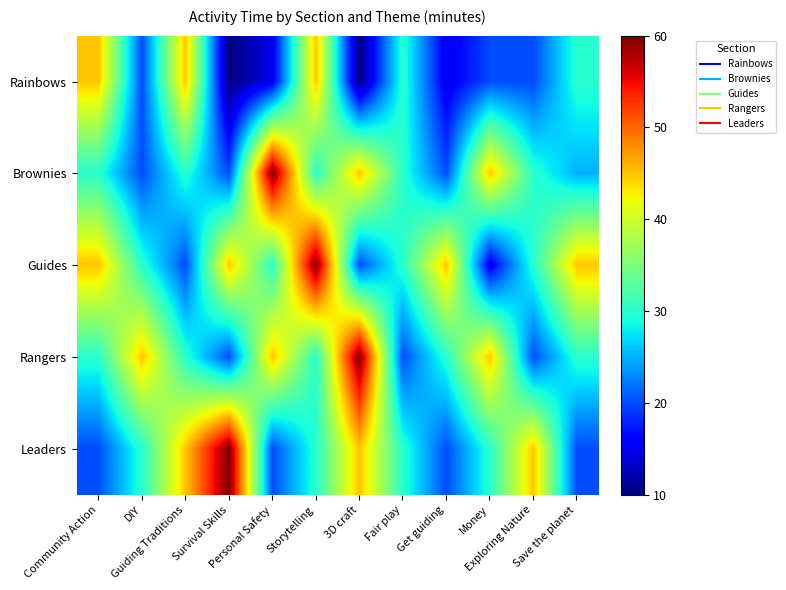

What is the smallest value displayed?

10